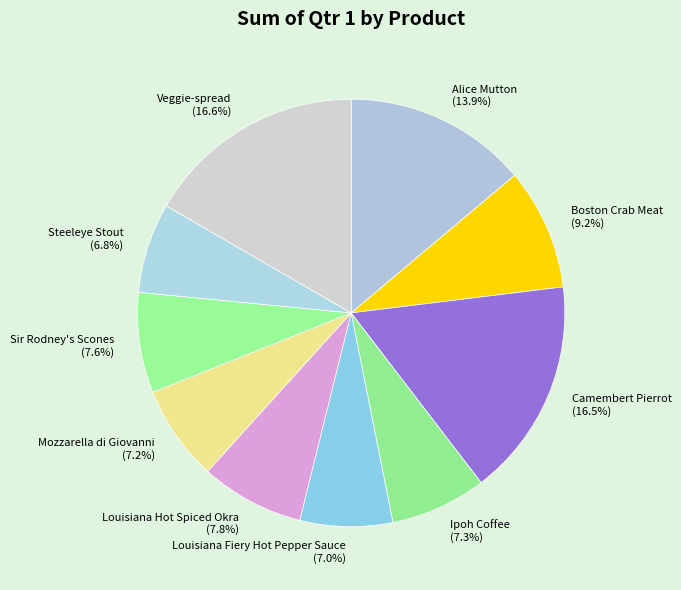

True or false: Boston Crab Meat accounts for 1% of the total.

False